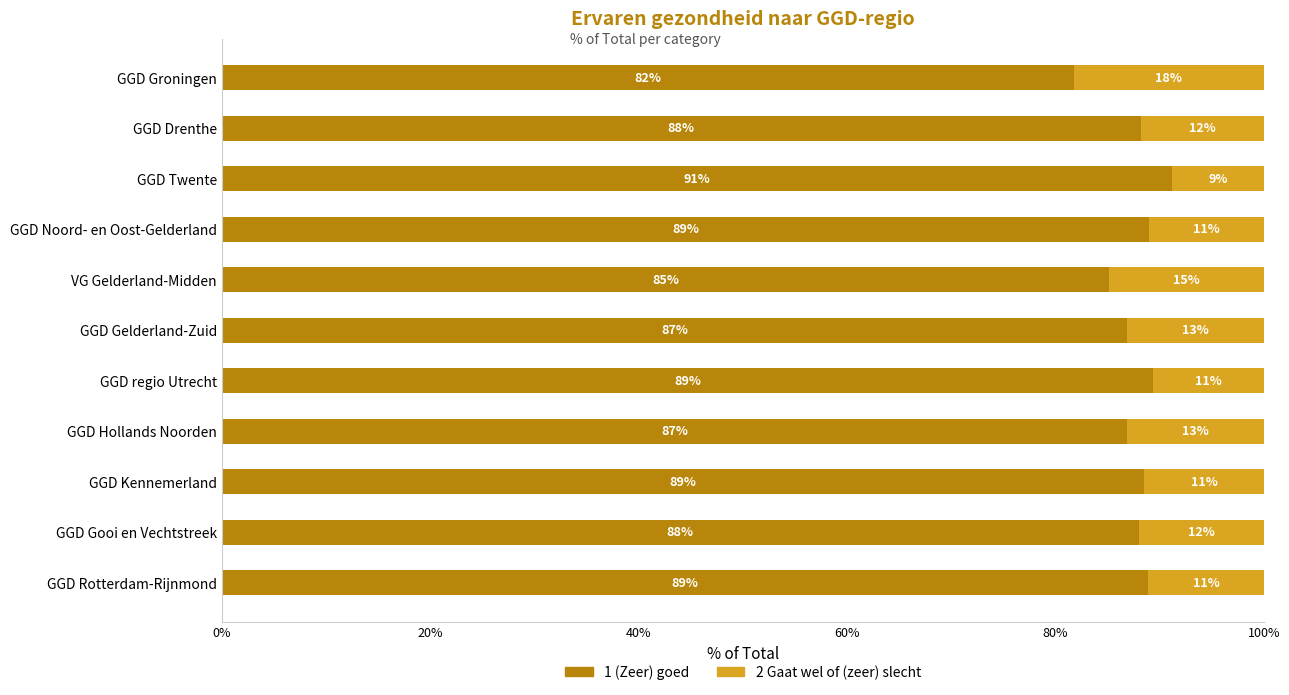

What are all the series names shown in the legend?

1 (Zeer) goed, 2 Gaat wel of (zeer) slecht